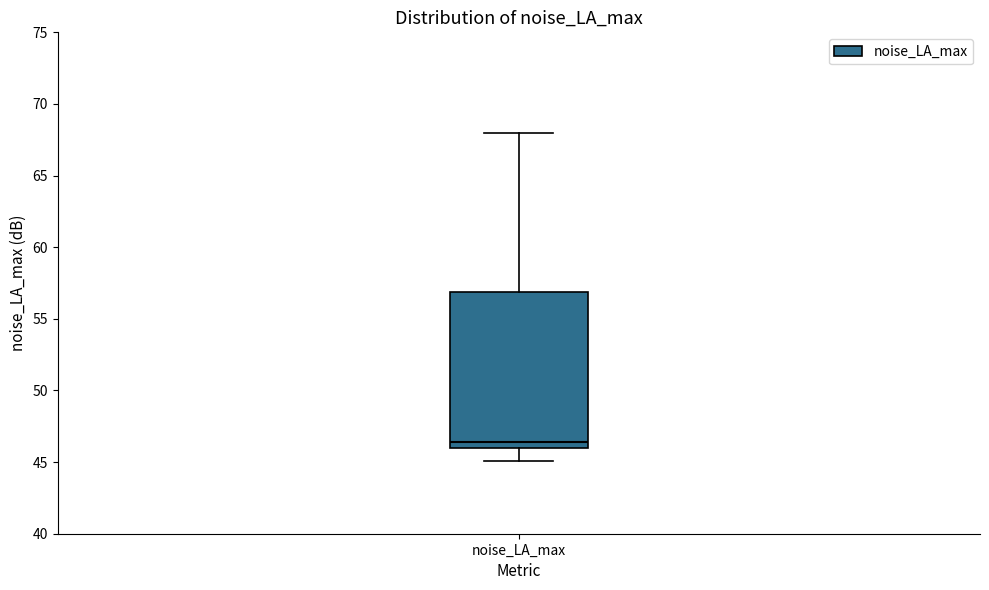

Read this box plot against the y-axis: the position of the median line, the range covered by the box, and the ends of both whiskers. The values are not printed on the chart, so give them approximately, as read against the axis.

median 46.5, box 46.0 to 57.0, whiskers 45.0 to 68.0